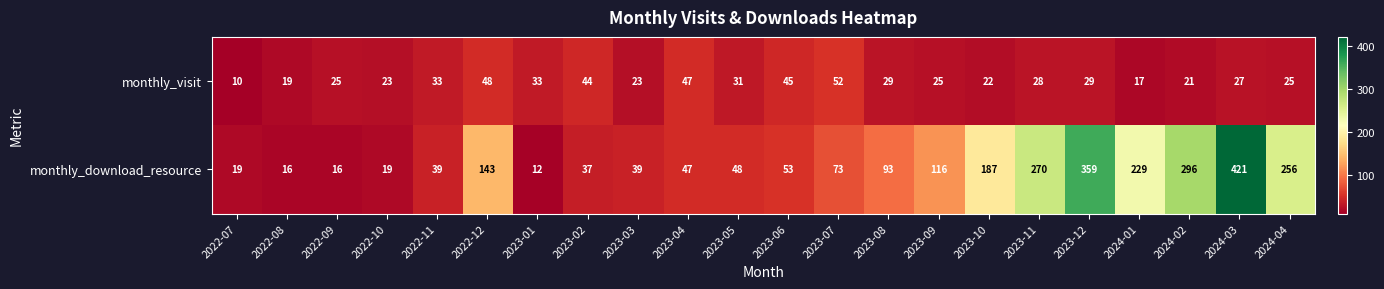

What is the sum of all monthly_download_resource values?

2788